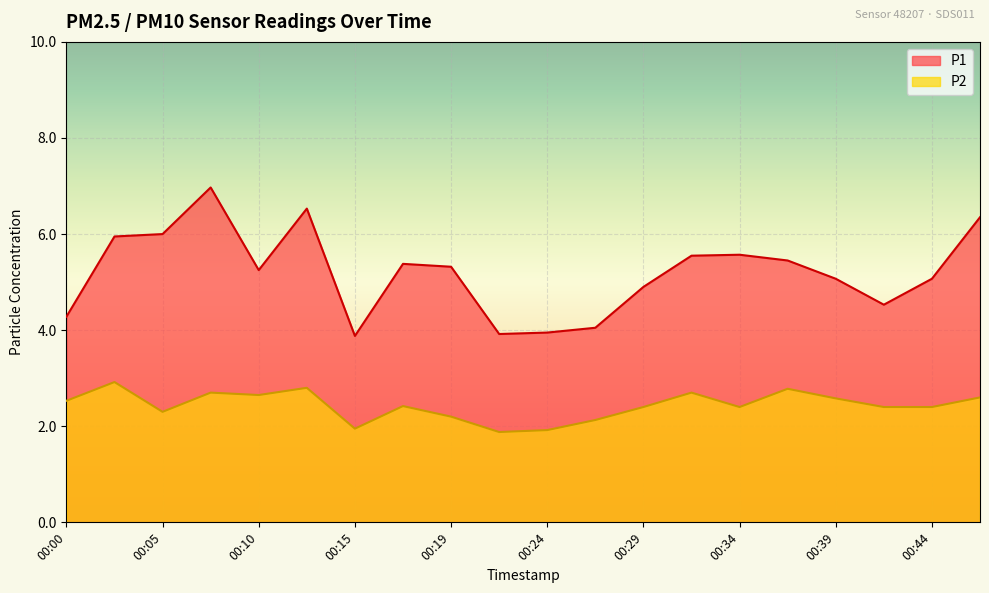

Reading left to right, extract all data points from this chart.

P1: 4.3	6.0	6.0	7.0	5.2	6.5	3.9	5.4	5.3	3.9	4.0	4.0	4.9	5.5	5.6	5.5	5.1	4.5	5.1	6.3
P2: 2.5	2.9	2.3	2.7	2.6	2.8	1.9	2.4	2.2	1.9	1.9	2.1	2.4	2.7	2.4	2.8	2.6	2.4	2.4	2.6